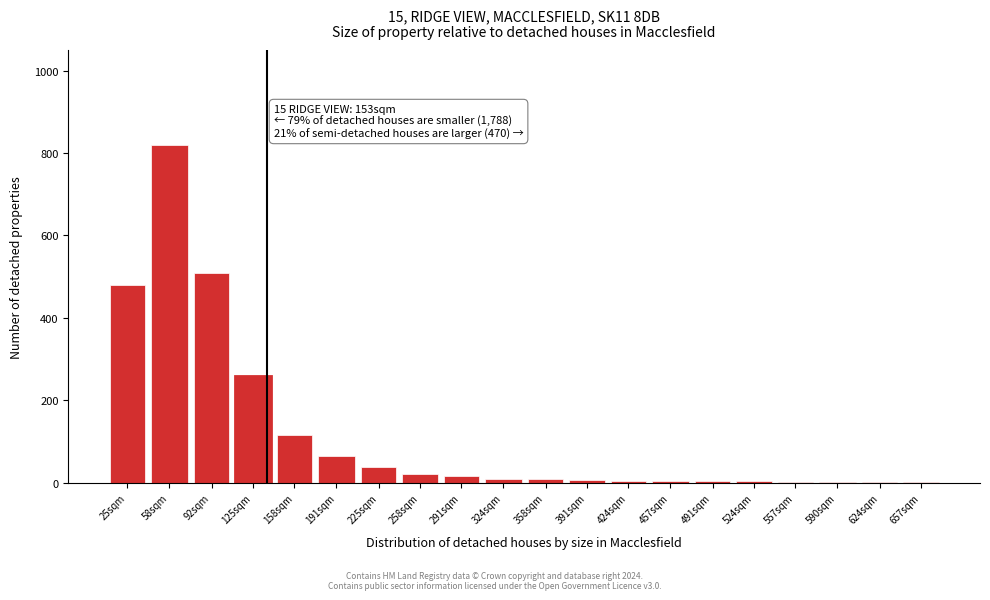

True or false: the data shows 4 at 457sqm.

True